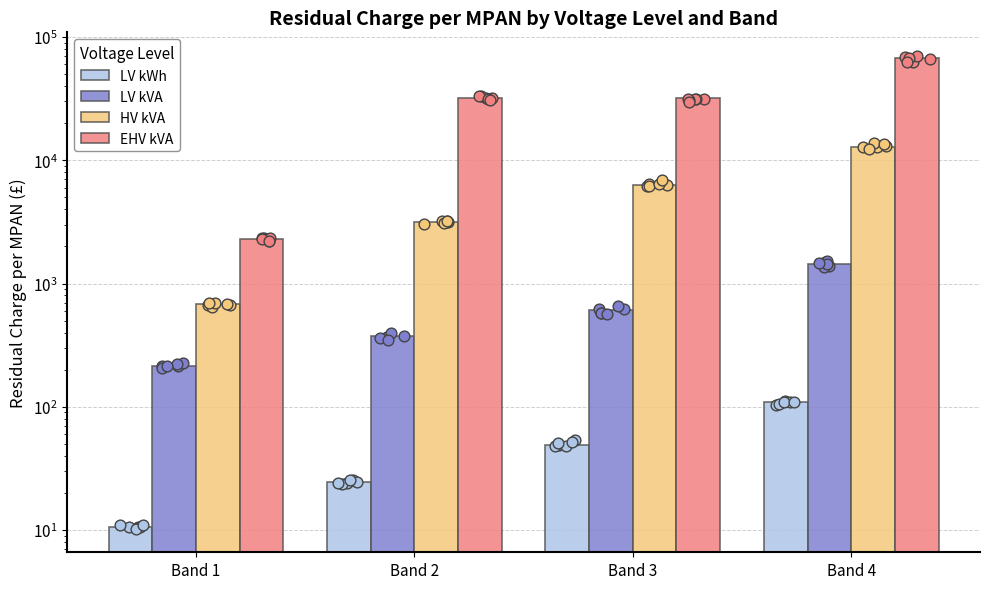

Which series reaches the maximum Y coordinate?

EHV kVA